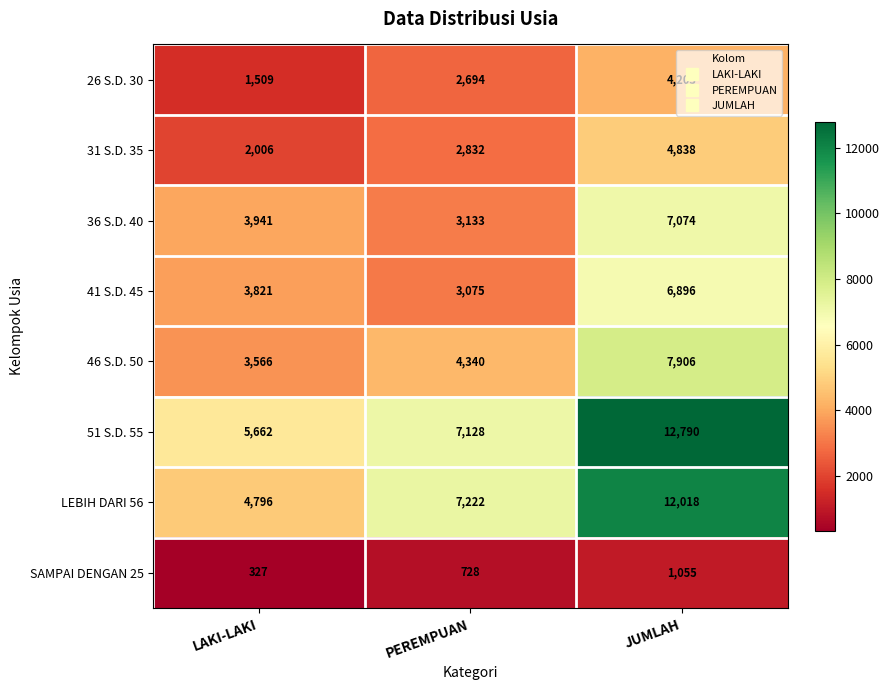

At how many categories does at least one series exceed 3524?

3